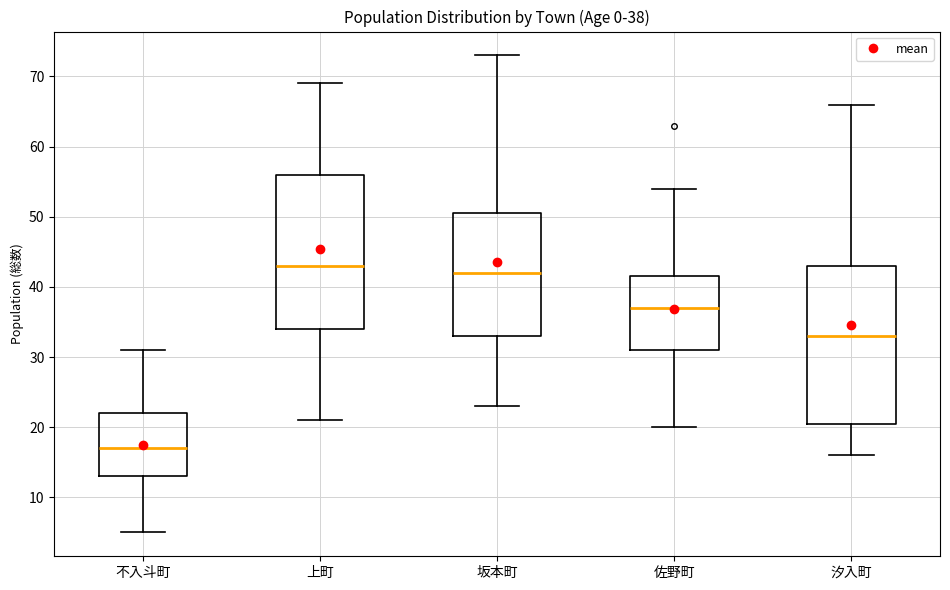

Which box's median line is the highest?

上町